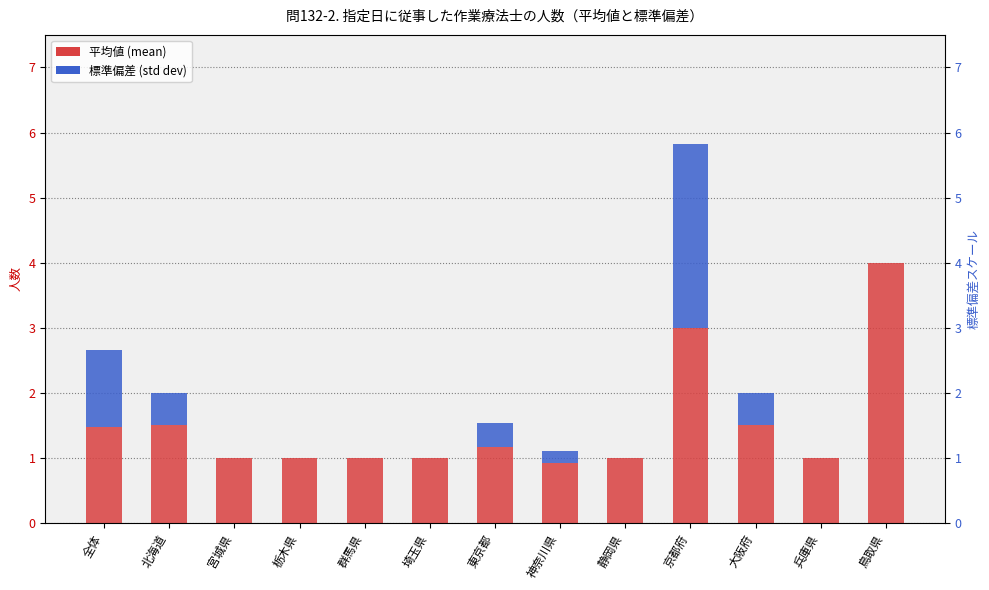

Are the bars horizontal?

No